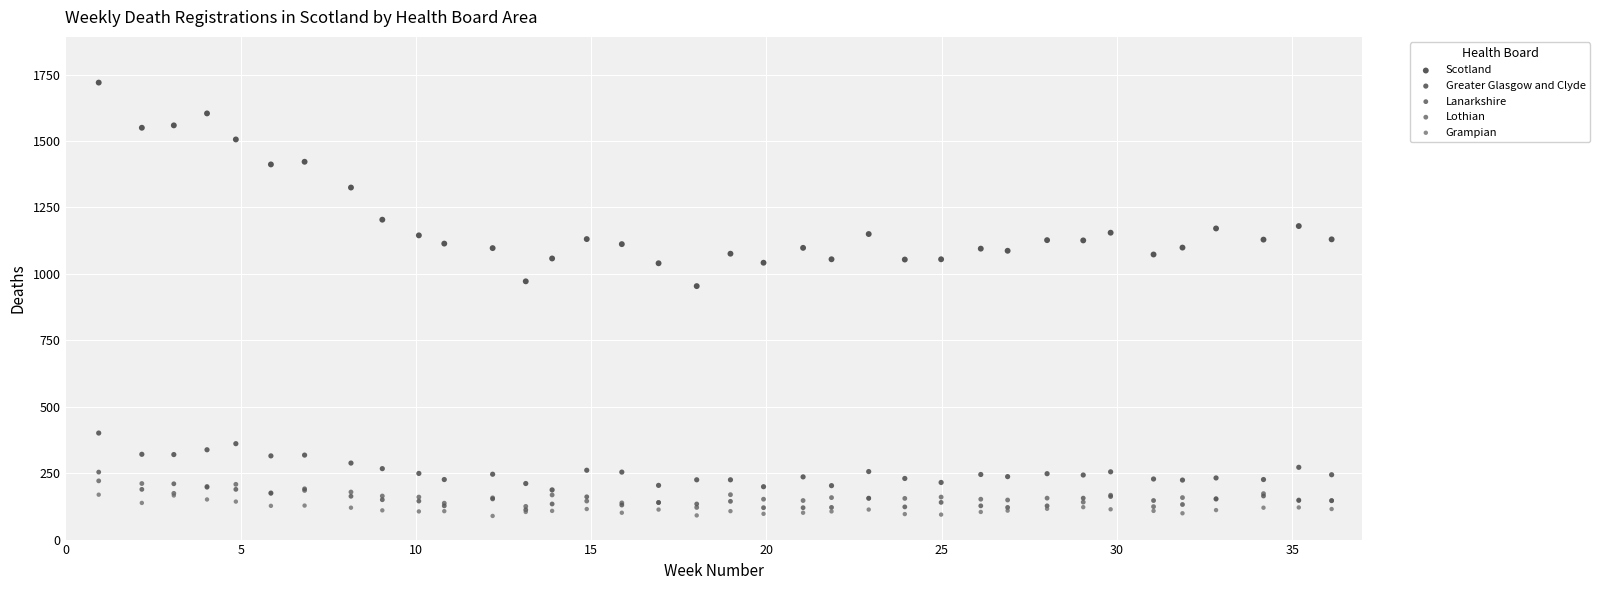

What are all the series names shown in the legend?

Scotland, Greater Glasgow and Clyde, Lanarkshire, Lothian, Grampian